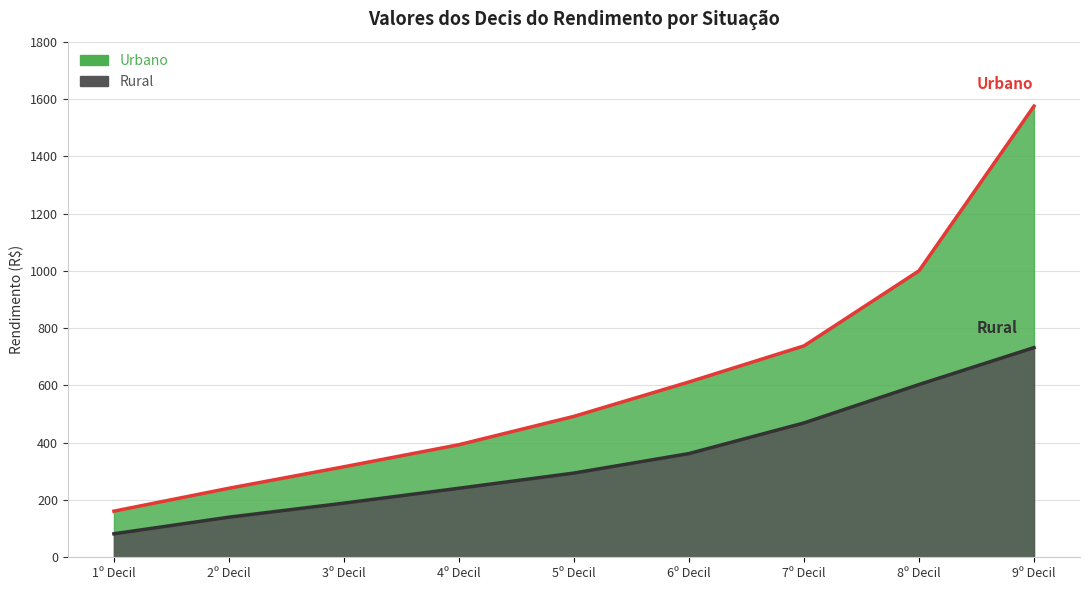

What is the label of the 8th point from the right?

2º Decil